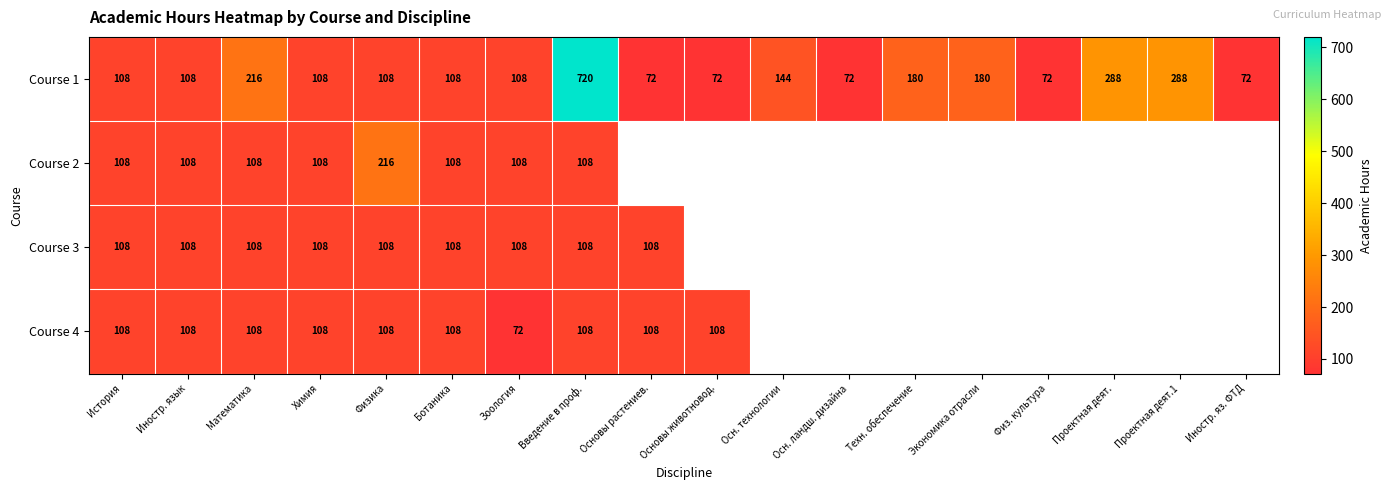

Which has a higher value, Основы животновод. or Проектная деят.1?

Проектная деят.1